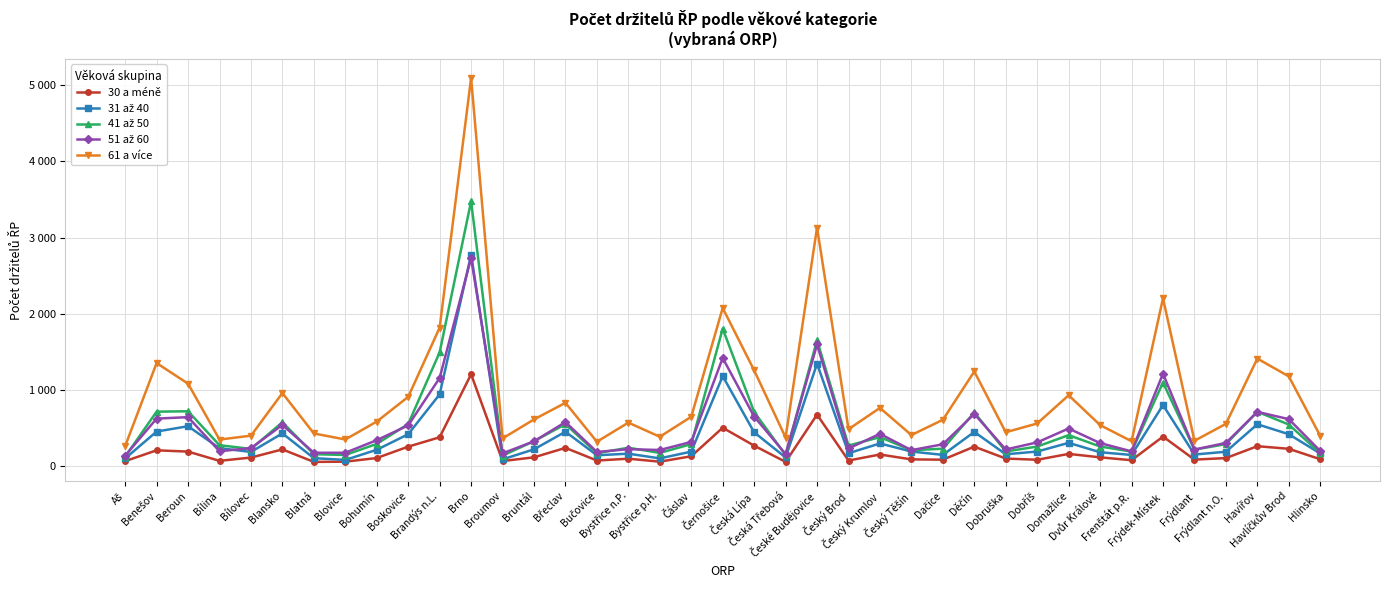

List the series in order of their peak value, highest first.

61 a více, 41 až 50, 31 až 40, 51 až 60, 30 a méně